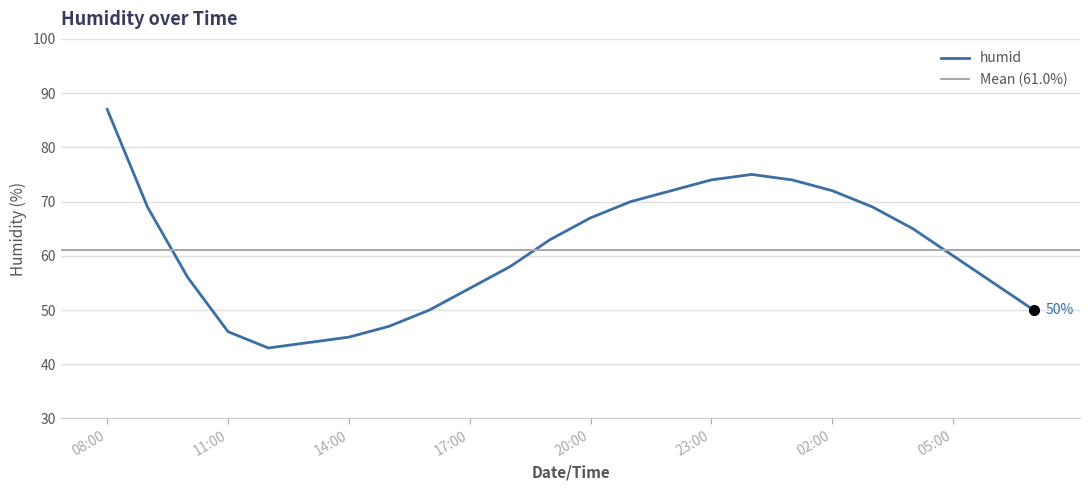

How many lines are shown in the chart?

1